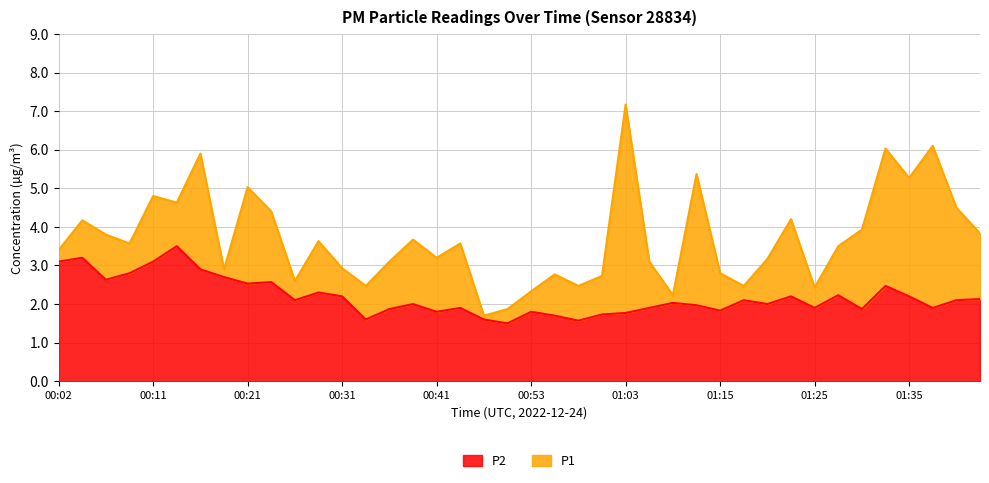

What is the greatest value displayed?

7.2